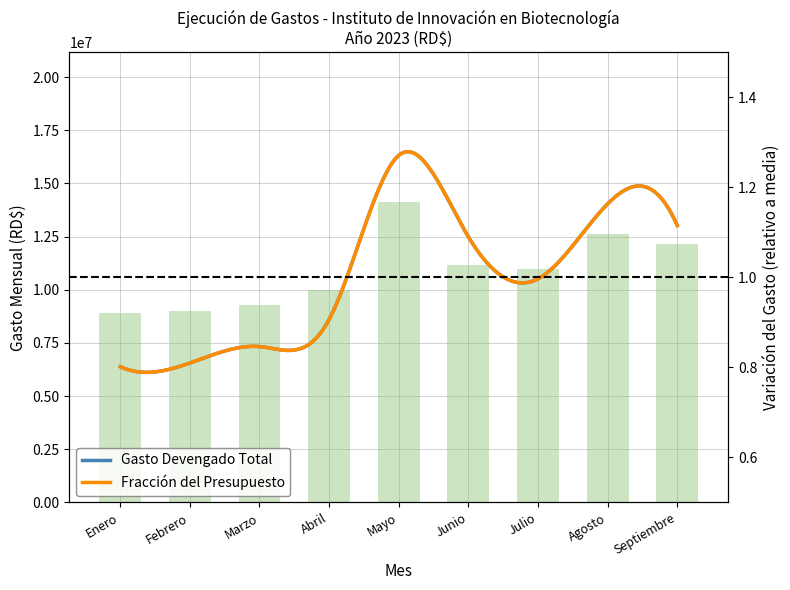

Is it true that the value at Marzo is 16425972.7?

False